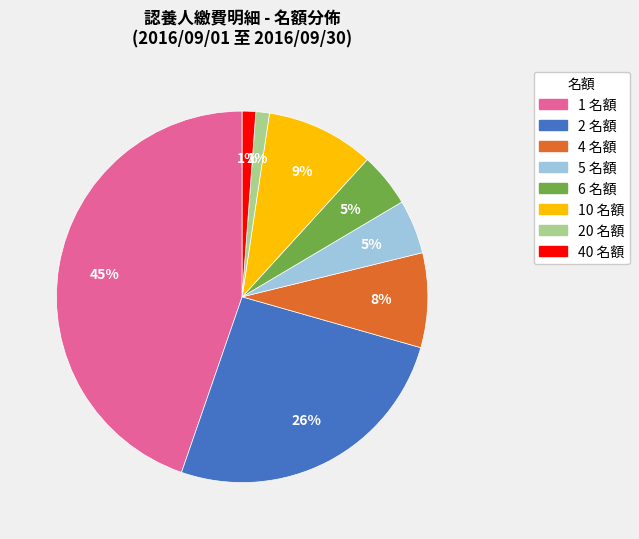

How many slices are in this pie chart?

8